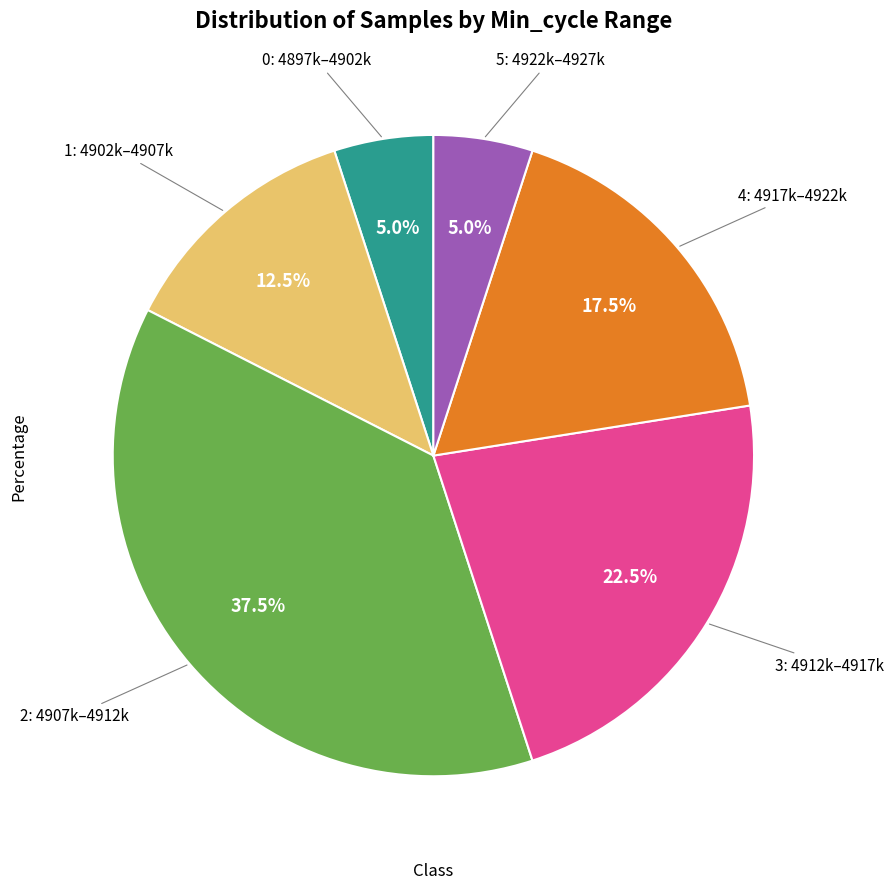

Is there any slice that represents more than half of the pie?

No